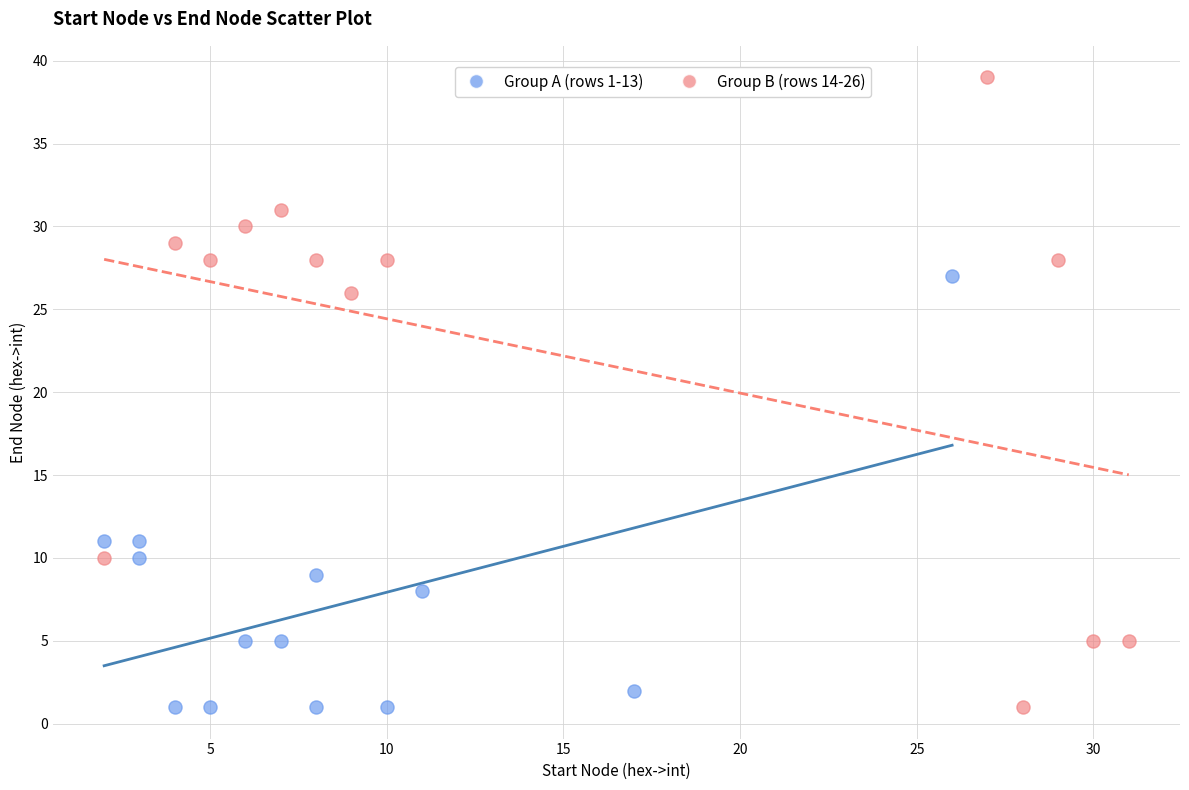

Which series reaches the maximum Y coordinate?

Group B (rows 14-26)